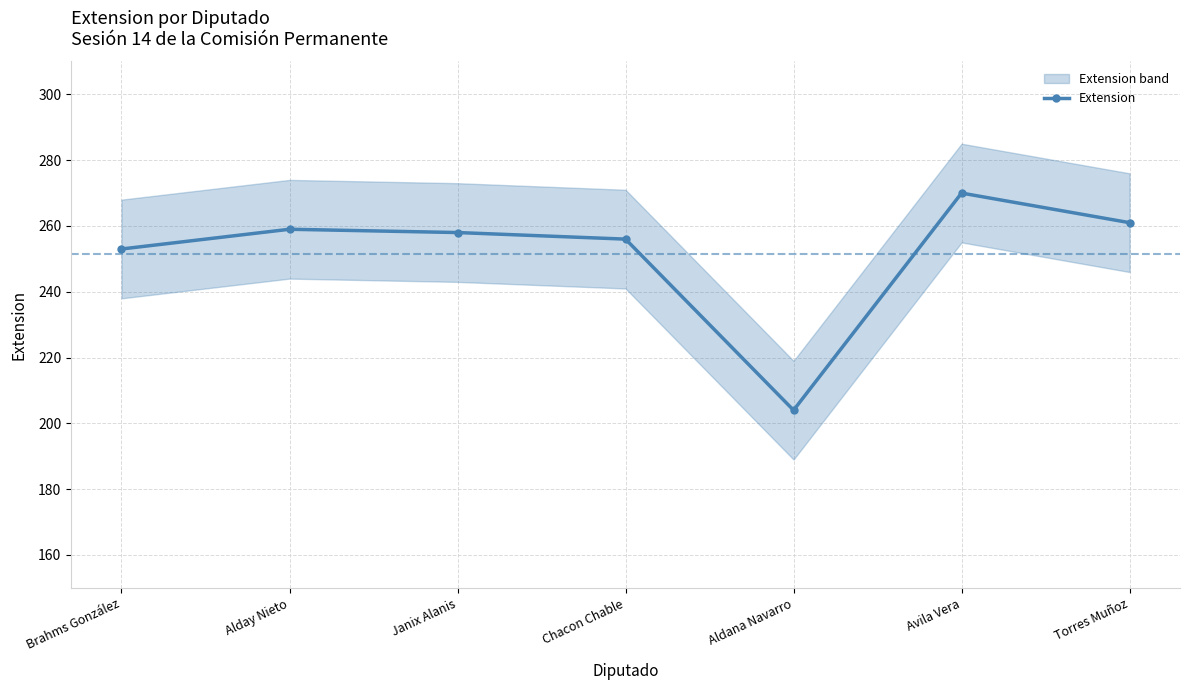

Reading left to right, what are all the values shown in this chart?

Brahms González=253	Alday Nieto=259	Janix Alanis=258	Chacon Chable=256	Aldana Navarro=204	Avila Vera=270	Torres Muñoz=261